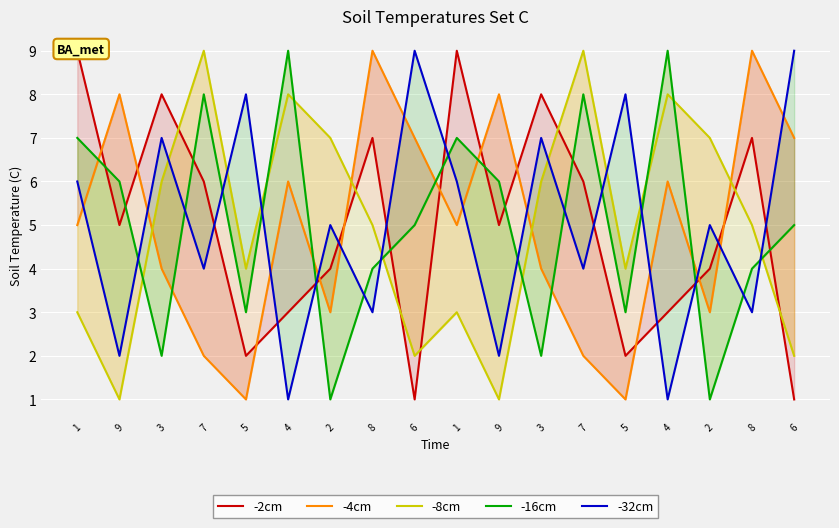

At 7, list the series in order from smallest to largest.

-4cm, -32cm, -2cm, -16cm, -8cm